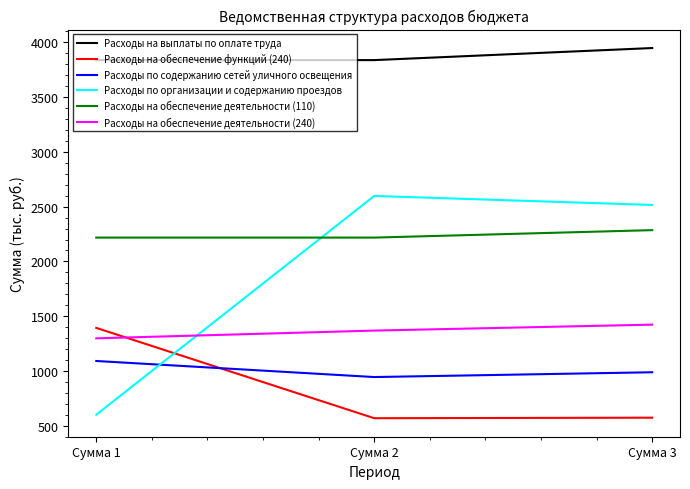

The Расходы на обеспечение функций (240) series shows 1392.7 at Сумма 1. True or false?

True